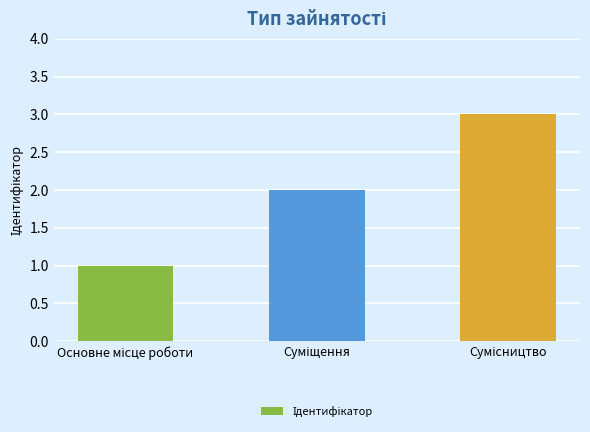

What is the sum of all values?

6